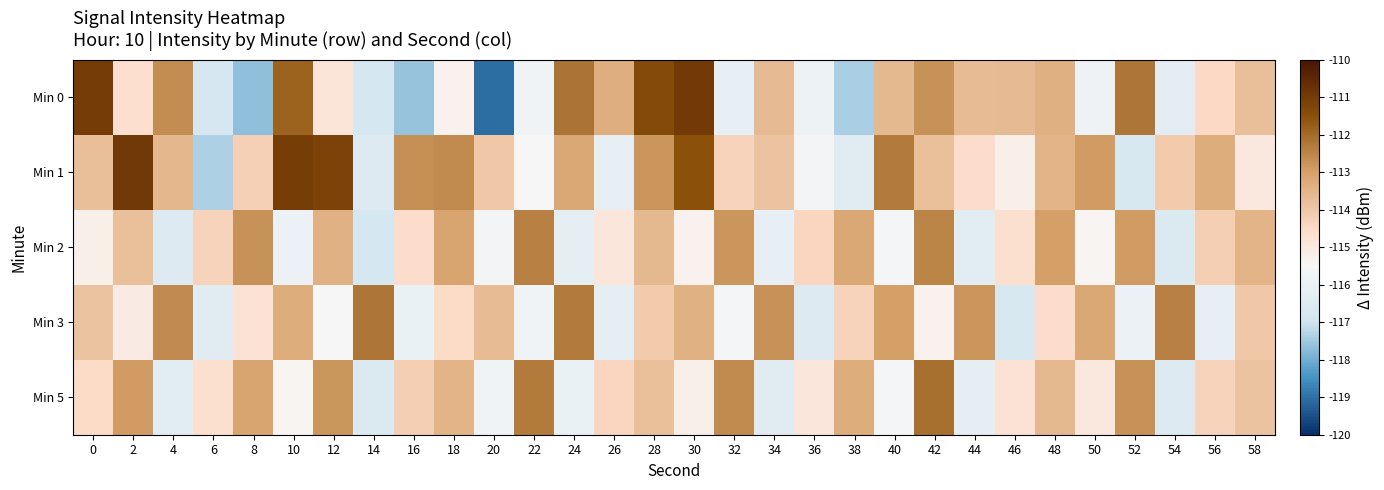

What is the difference between the highest and lowest values at 40?

3.3